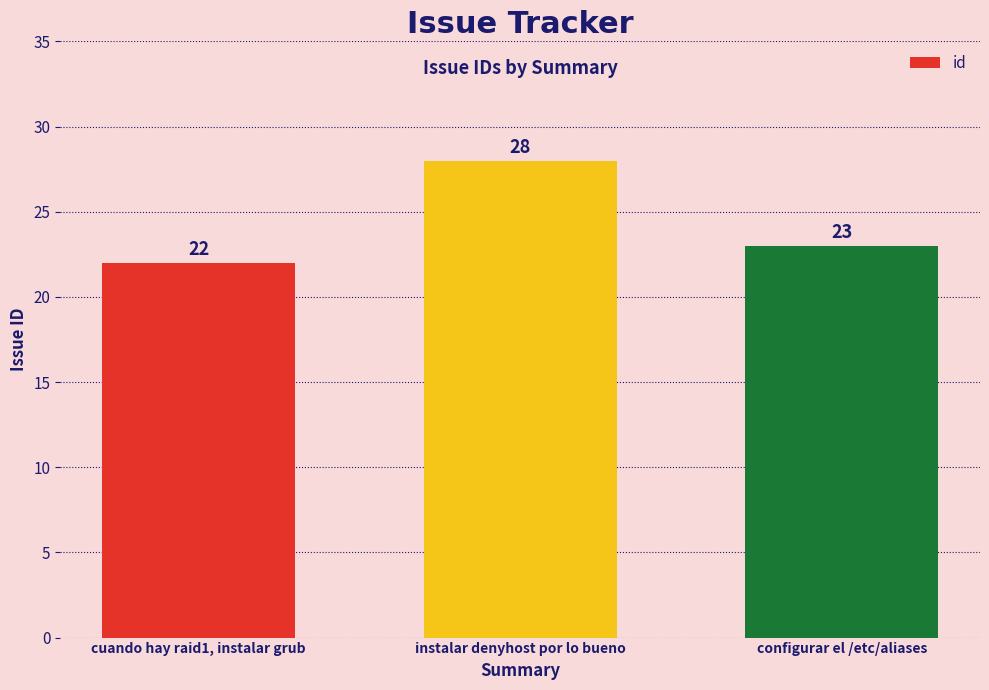

Where does the data first go above 23?

instalar denyhost por lo bueno